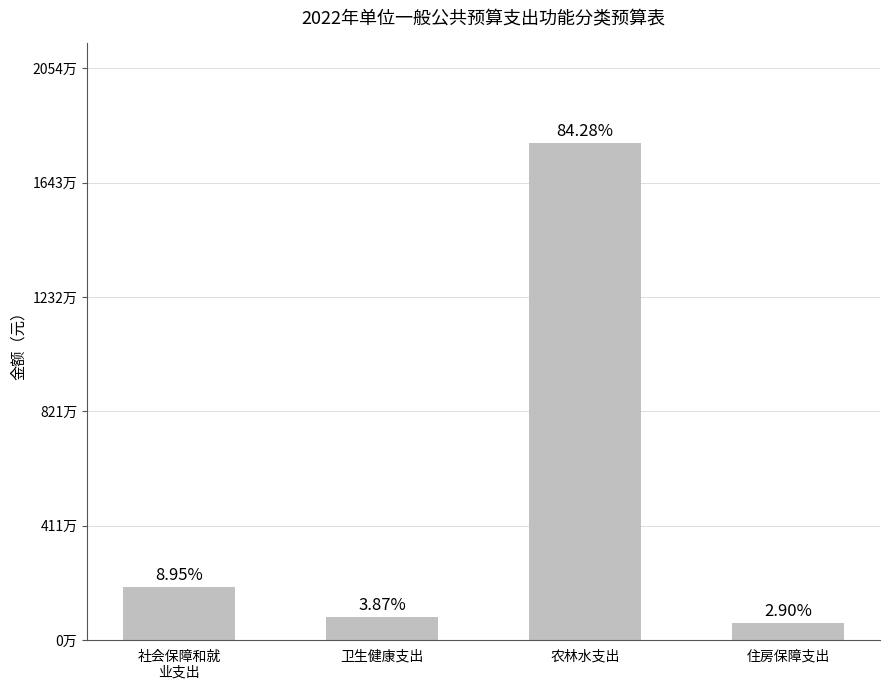

The chart shows a value of 17857500 at 农林水支出. True or false?

True